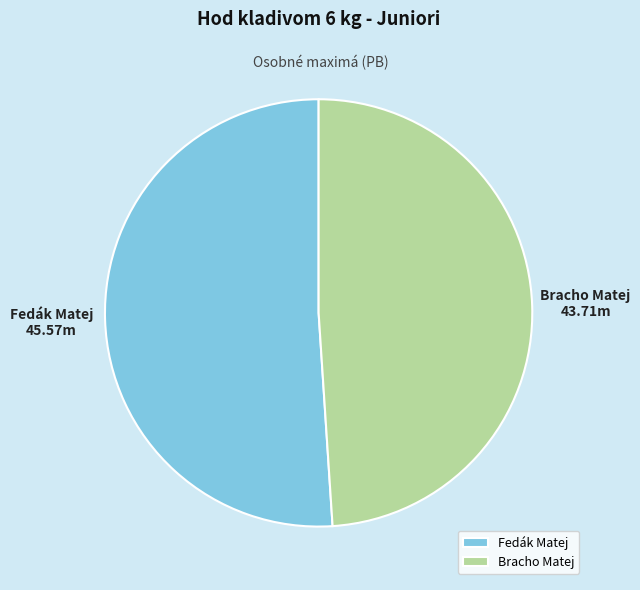

Does Bracho Matej account for over 50% of the chart?

No